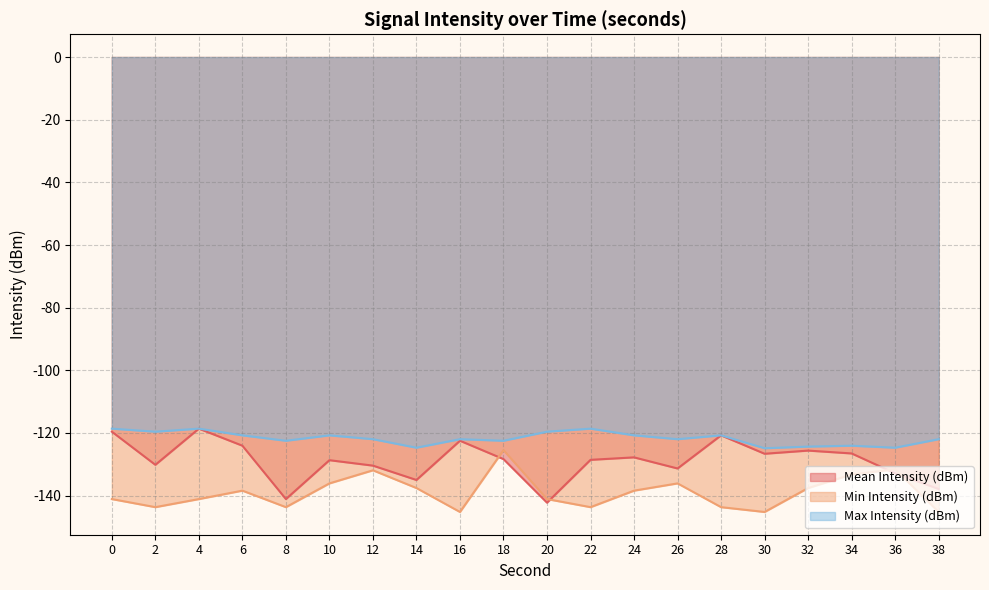

At which category does the chart reach its peak across all series?

4